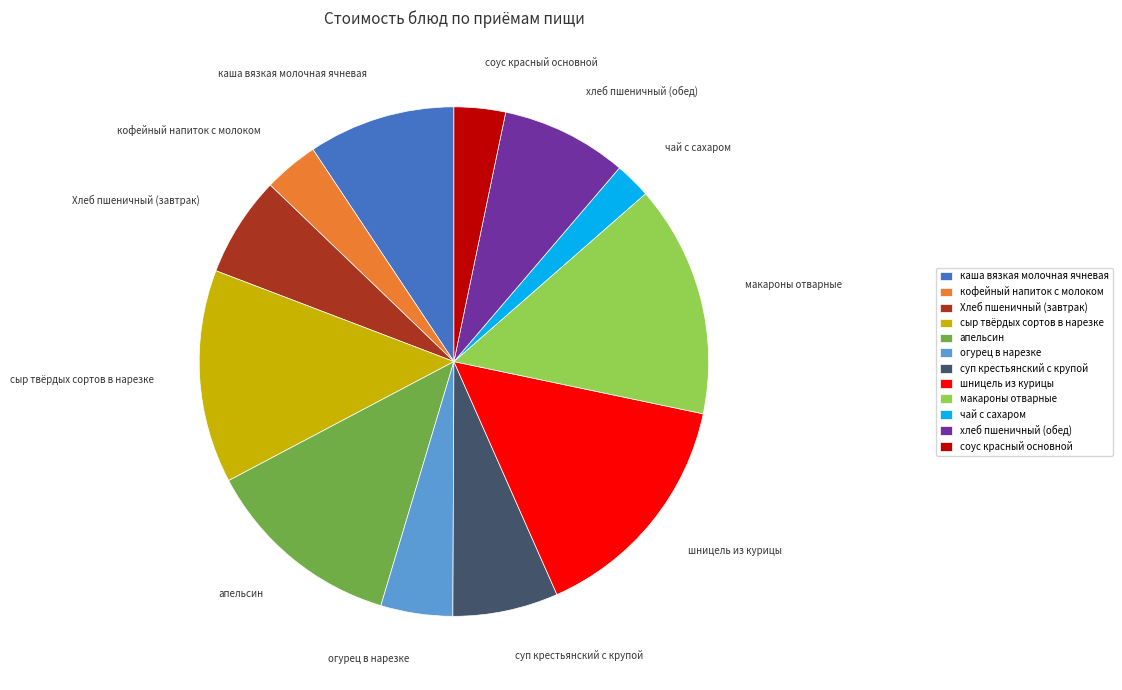

Which slice is the smallest?

чай с сахаром